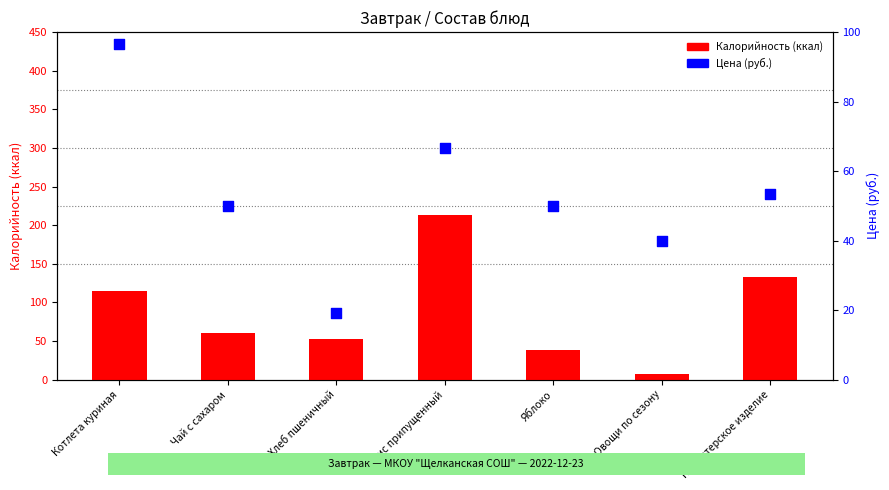

Which series reaches the maximum Y coordinate?

Калорийность (ккал)